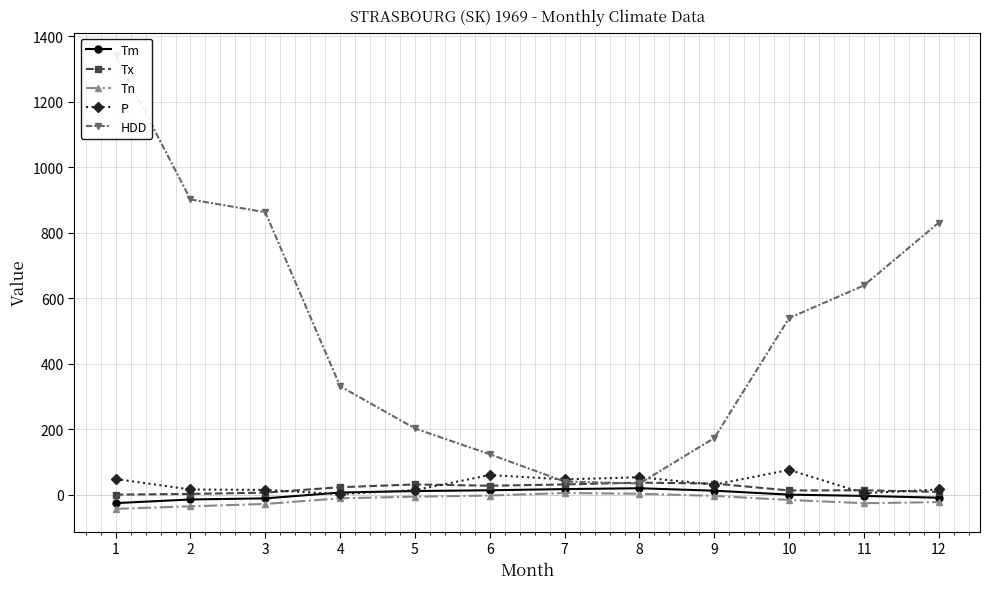

How many lines are shown in the chart?

5